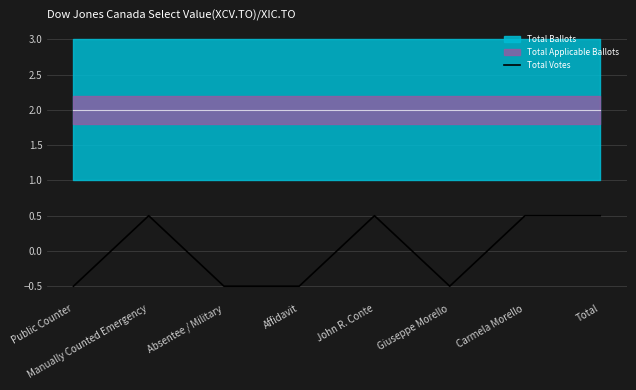

How many values are below 0?

4